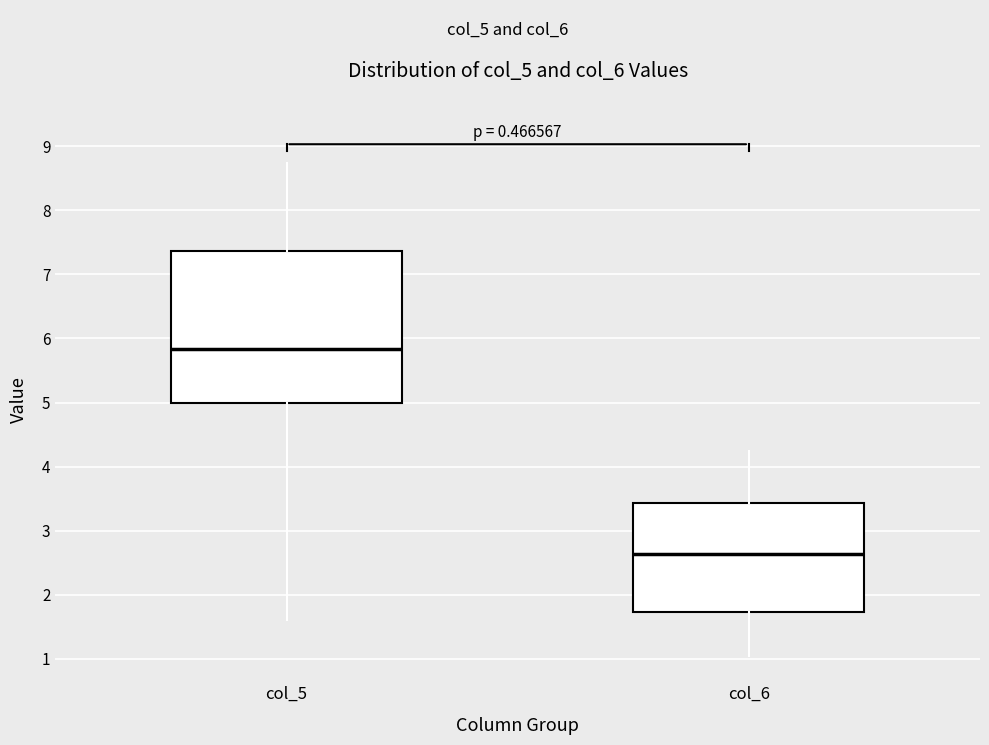

Reading left to right, transcribe this box plot: for each box, give where its median line is, the range the box spans, and where its two whiskers end, as read against the y-axis. The values are not printed on the chart, so give them approximately, as read against the axis.

col_5: median 5.8, box 5.0 to 7.4, whiskers 1.6 to 8.7
col_6: median 2.6, box 1.7 to 3.4, whiskers 1.1 to 4.3